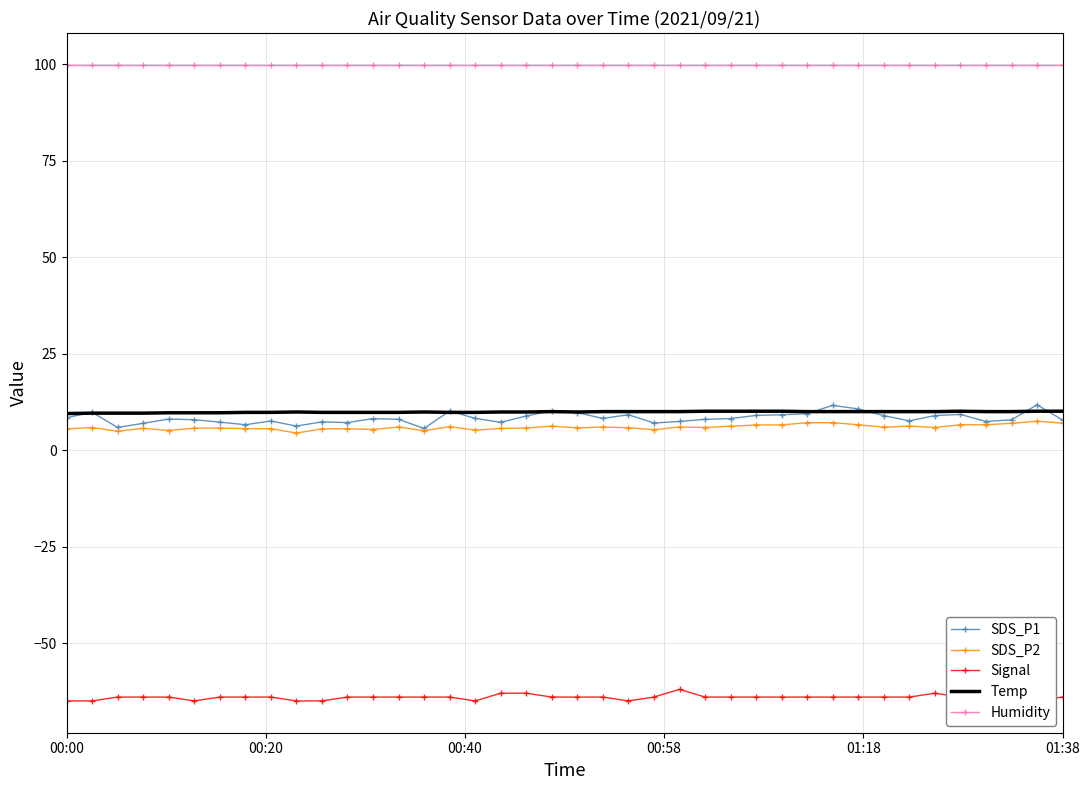

The Temp series shows 10.1 at 01:38. True or false?

True